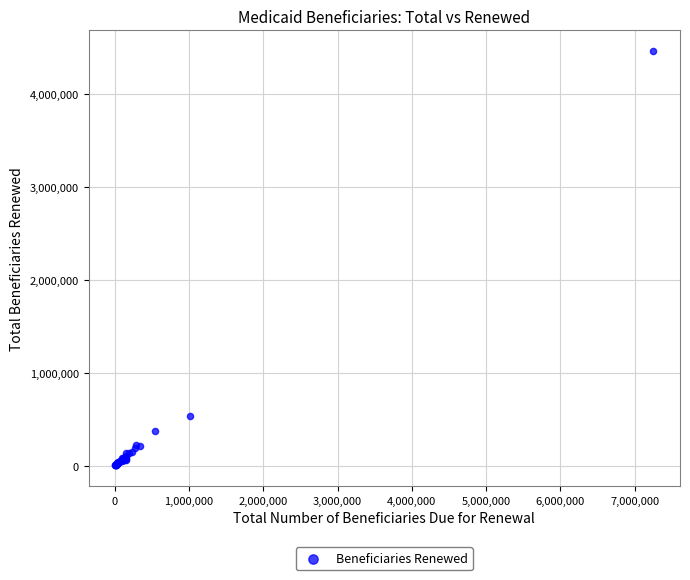

What Y value in the scatter plot is closest to 2234808?

538201